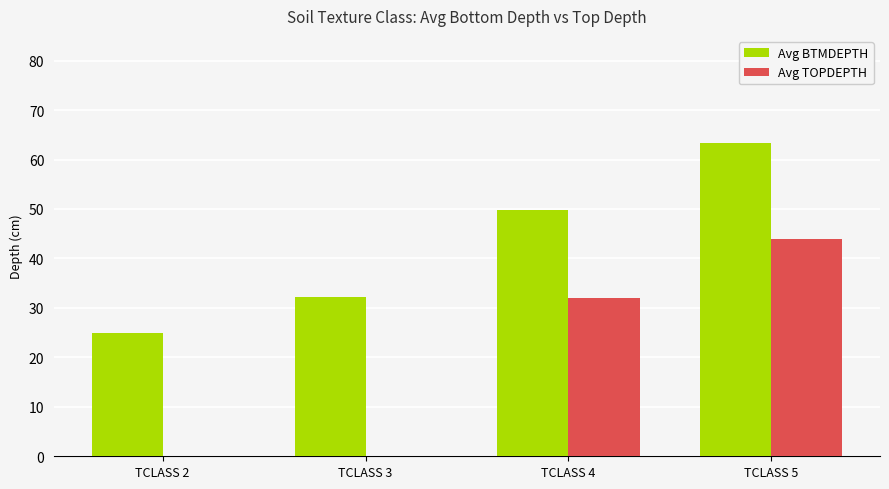

The value of Avg TOPDEPTH at TCLASS 3 is 0.0. True or false?

True